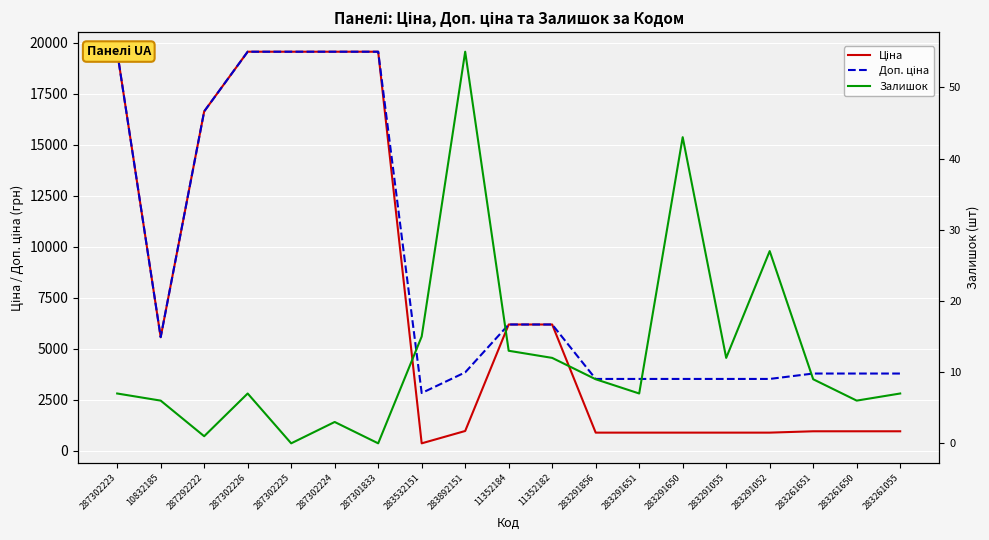

Is the value of Залишок at 287302225 greater than the value of Ціна at 287302224?

No